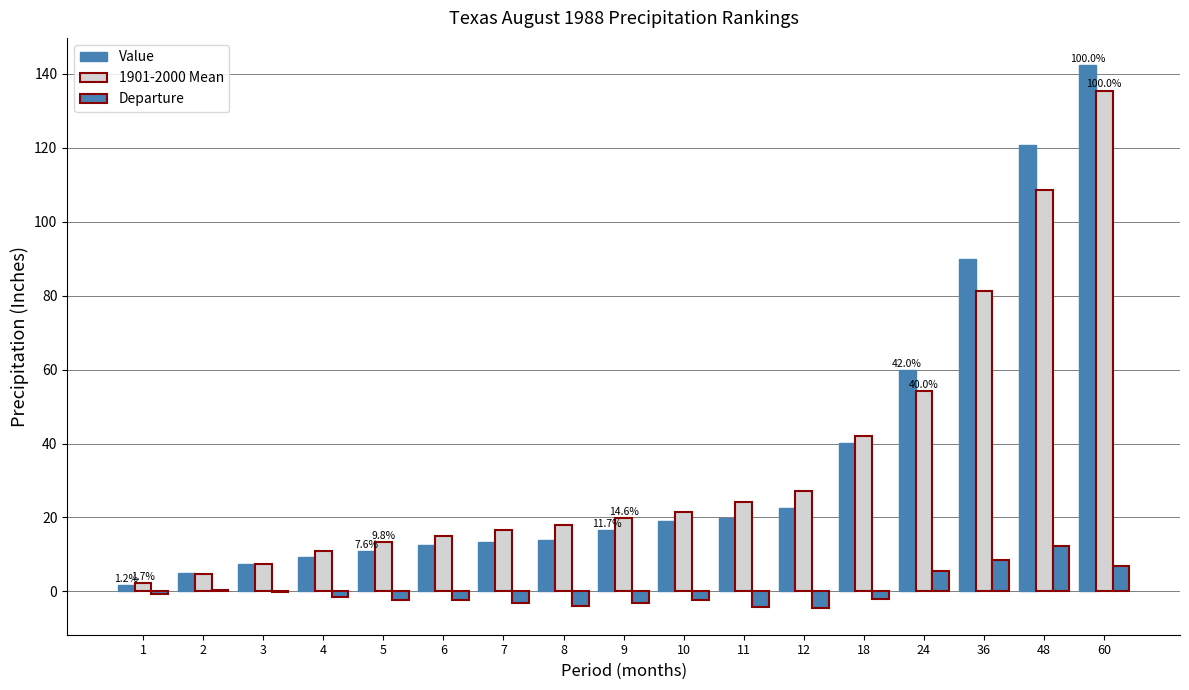

What is the value of the Value bar at the 4th from the left?

9.4